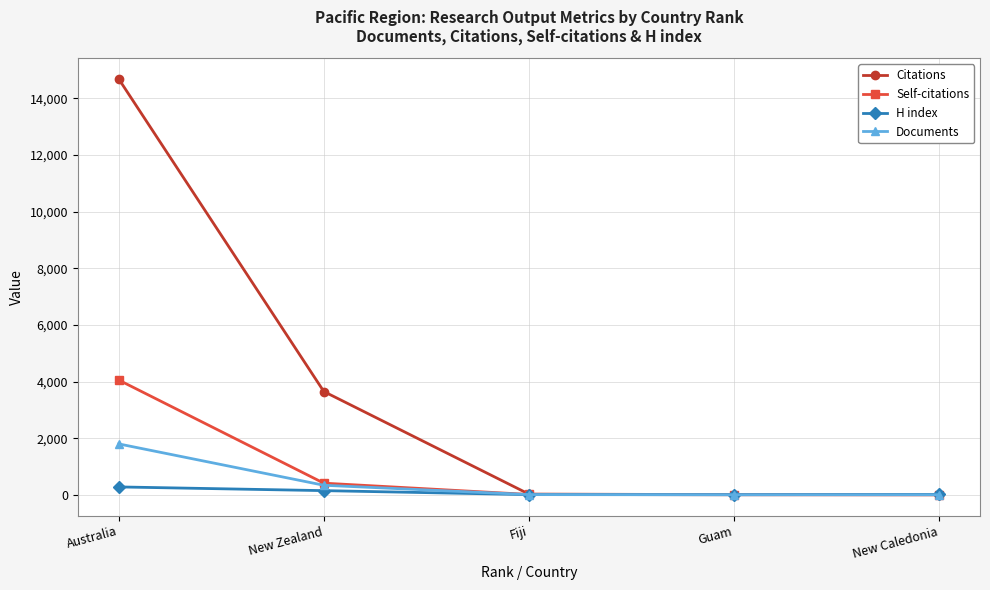

Where is Self-citations nearest to the value 2025?

New Zealand